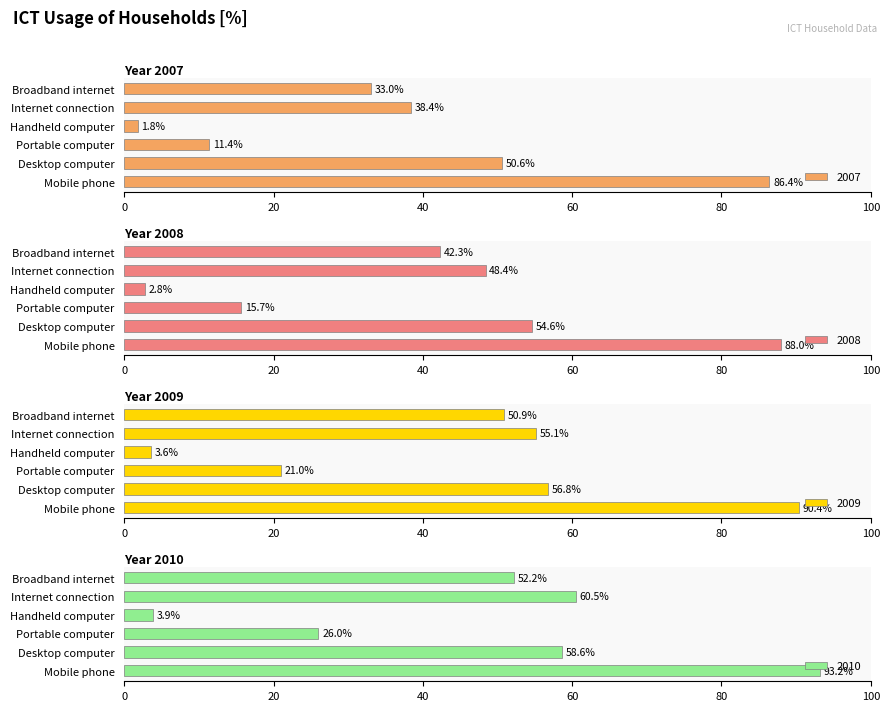

At which label is 2007 closest to 44?

Internet connection